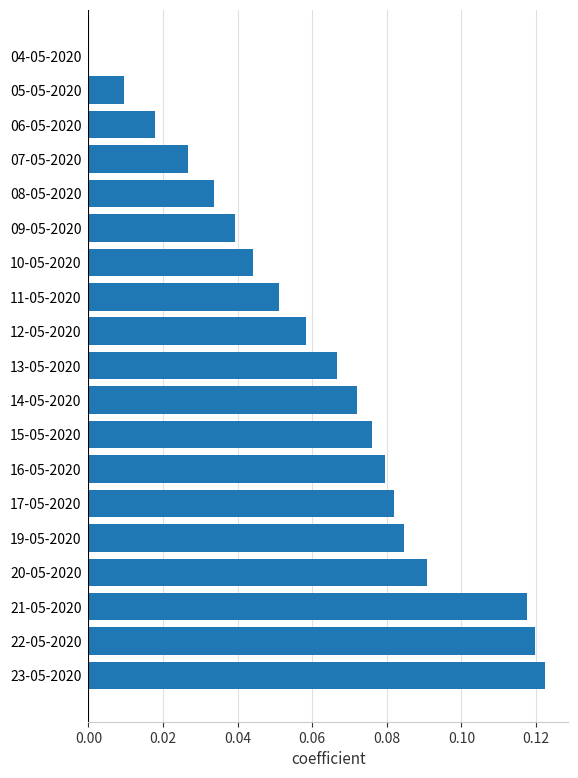

Which category has the highest value across all series?

23-05-2020